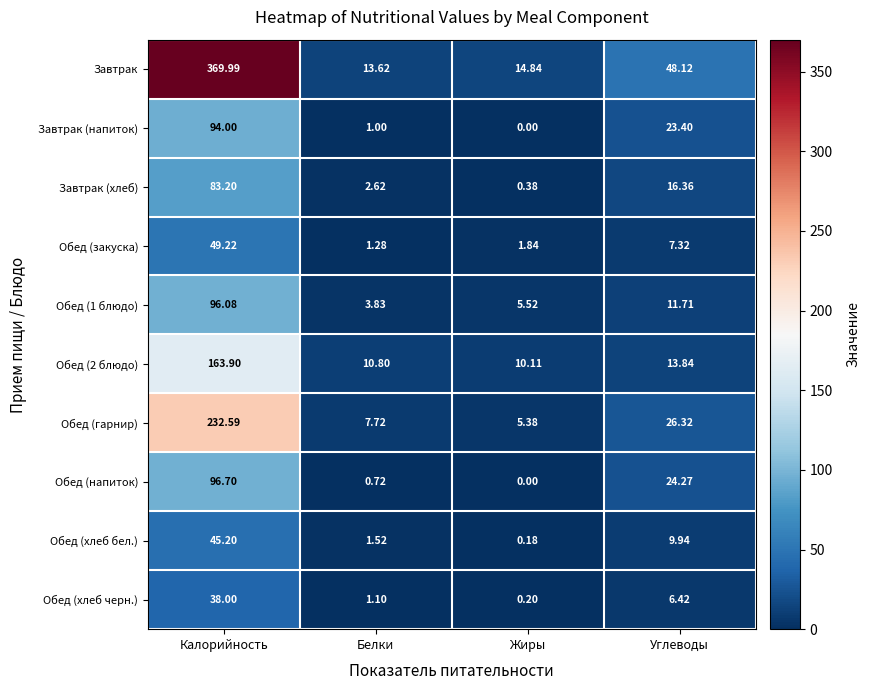

Where does the Обед (2 блюдо) series first go above 13?

Калорийность